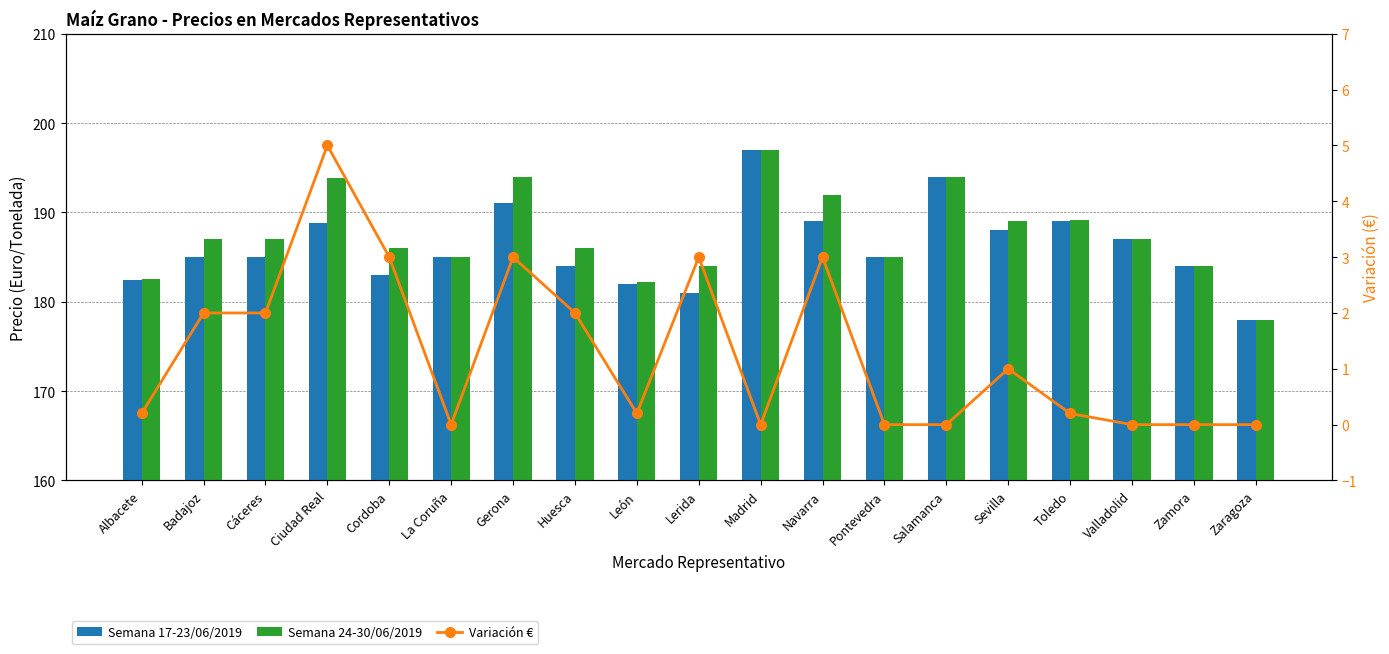

Which series changed the most between Badajoz and Valladolid?

Semana 17-23/06/2019